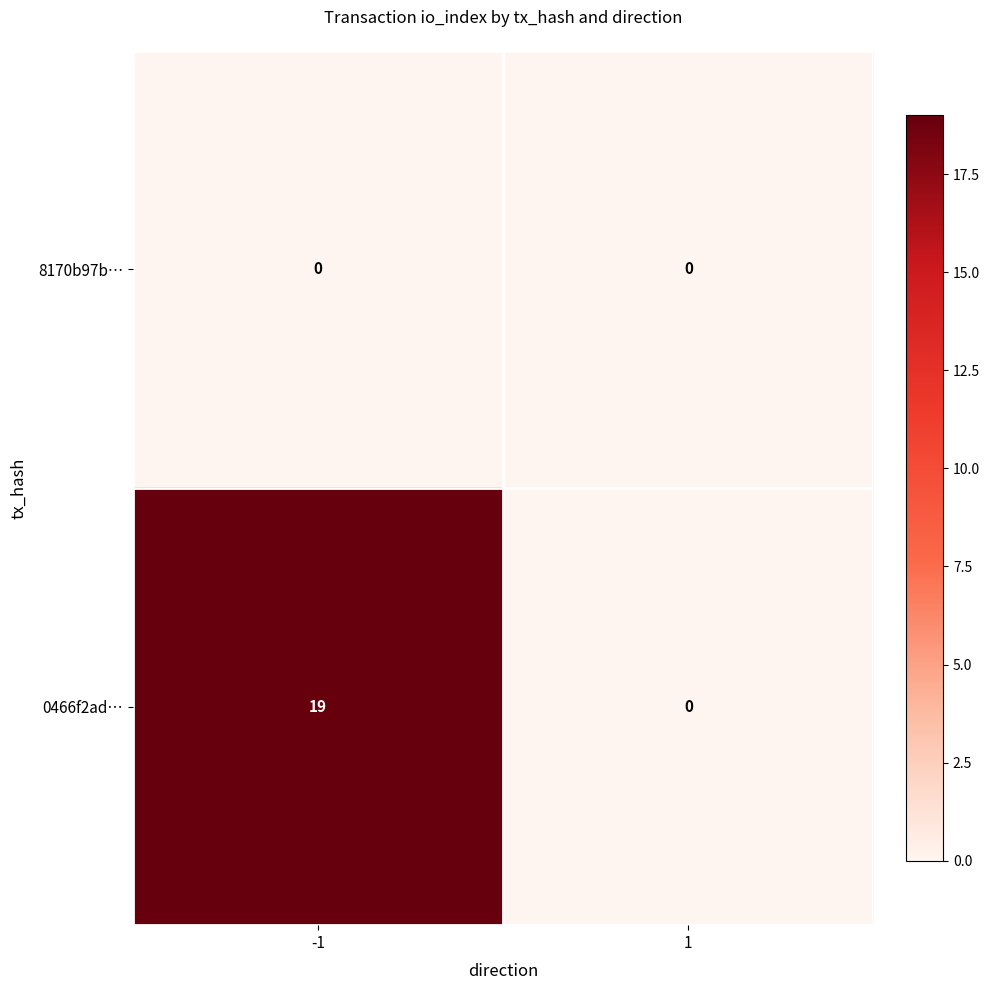

Which label corresponds to the largest value in the chart?

-1